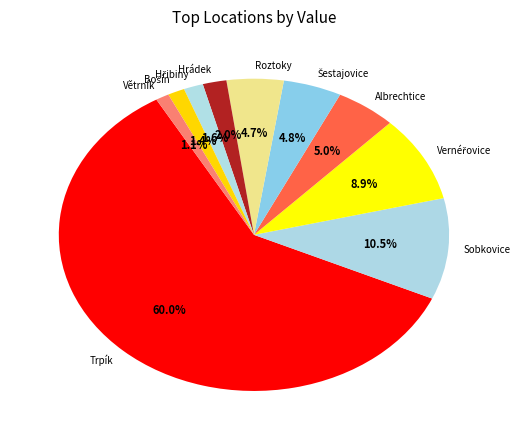

To the nearest percent, what is the average slice percentage?

10%